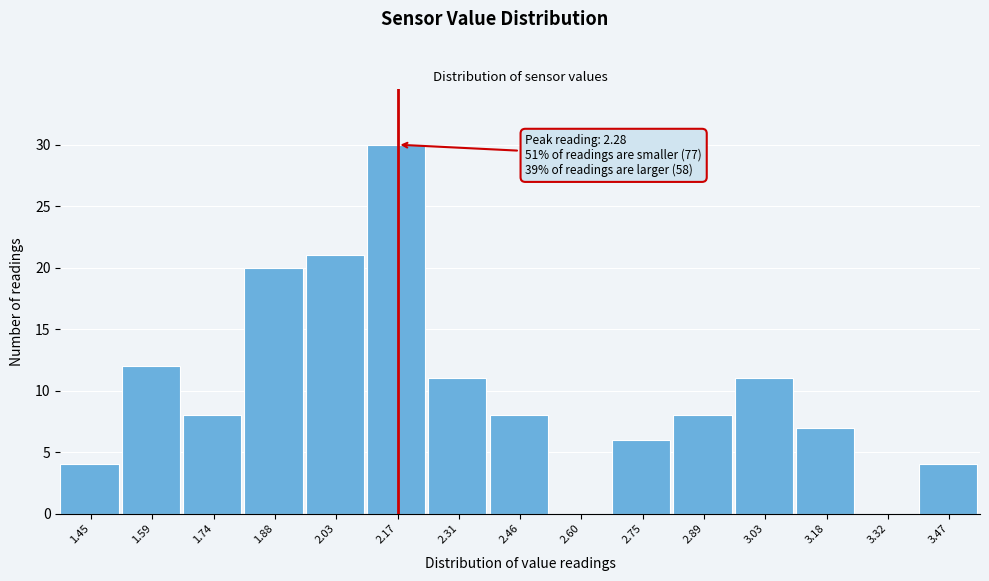

Reading left to right, extract all data points from this chart.

1.45=4	1.59=12	1.74=8	1.88=20	2.03=21	2.17=30	2.31=11	2.46=8	2.60=0	2.75=6	2.89=8	3.03=11	3.18=7	3.32=0	3.47=4